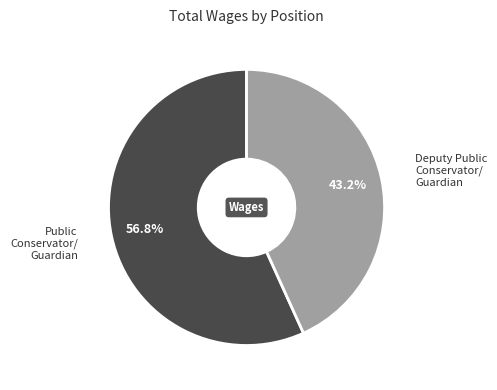

Combined, do Public Conservator/ Guardian and Deputy Public Conservator/ Guardian account for over 50%?

Yes